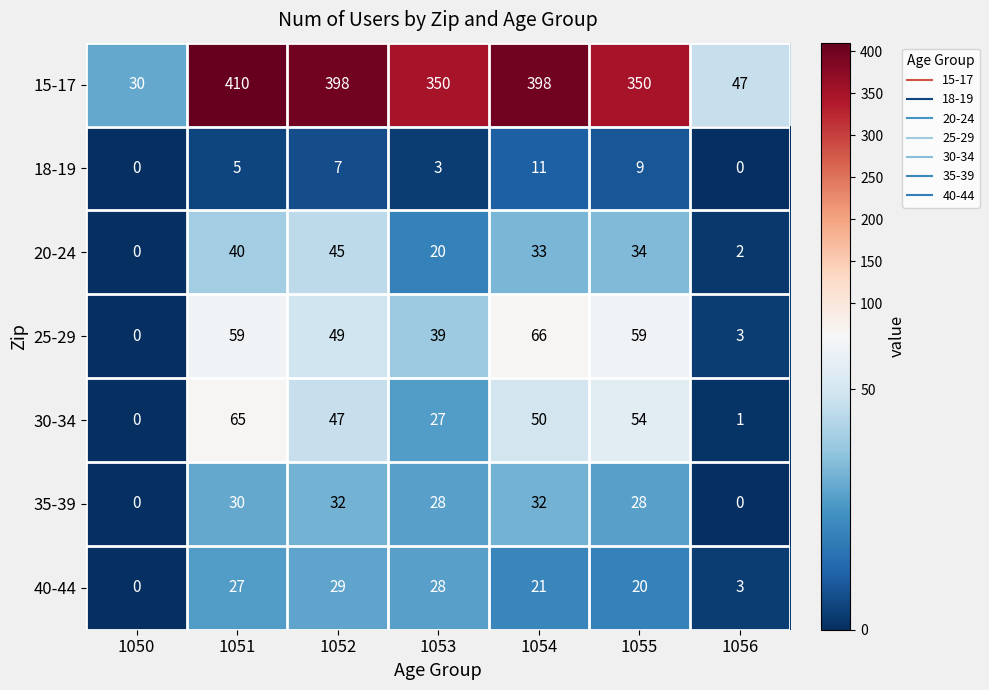

Which label corresponds to the largest value in the chart?

1051